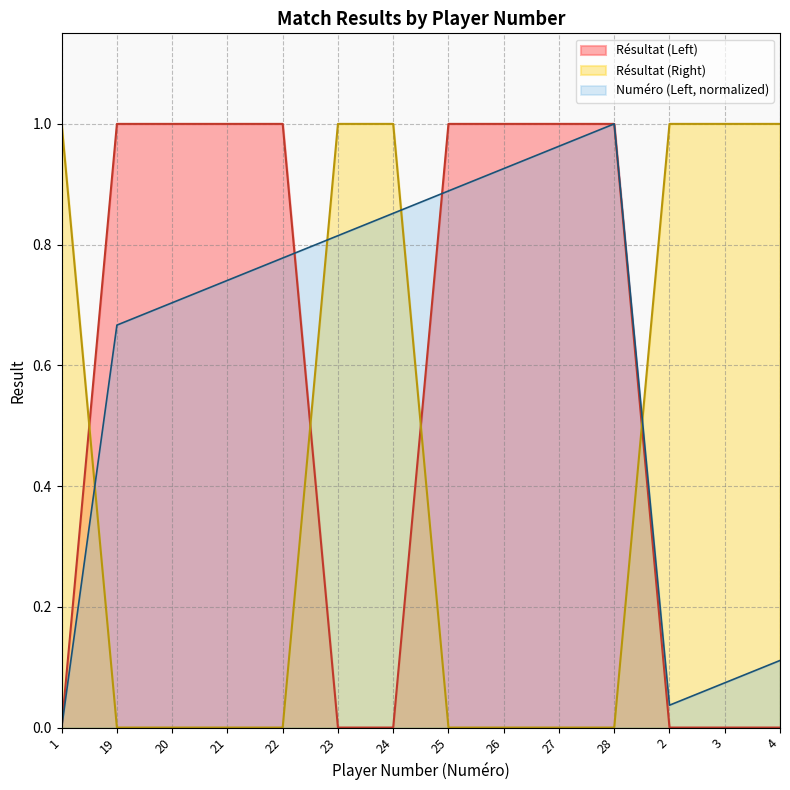

List the series in order of their peak value, highest first.

Résultat (Left), Résultat (Right), Numéro (Left)